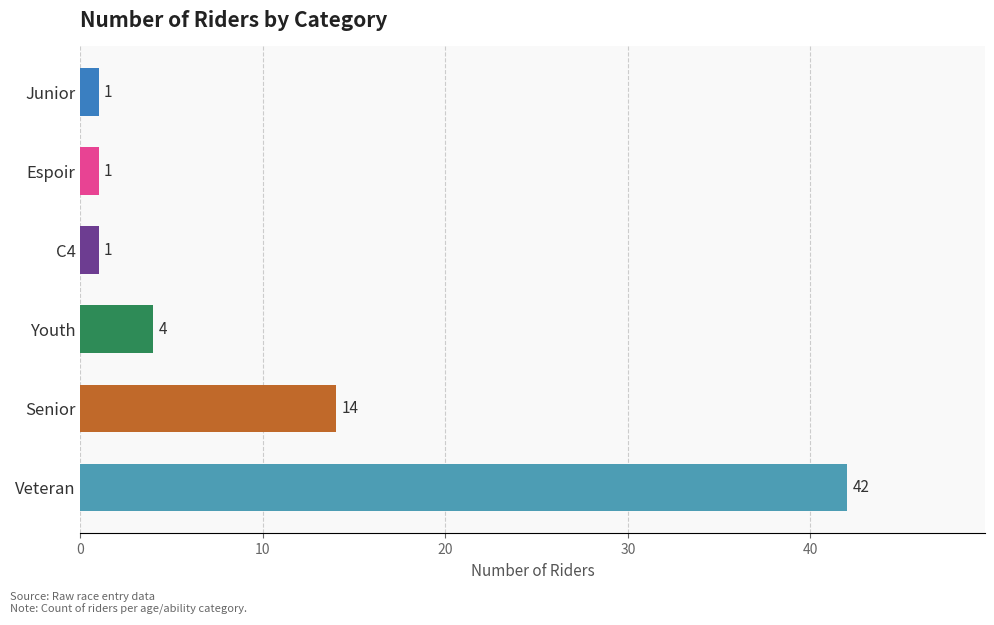

Is it true that the value at Veteran is 28?

False